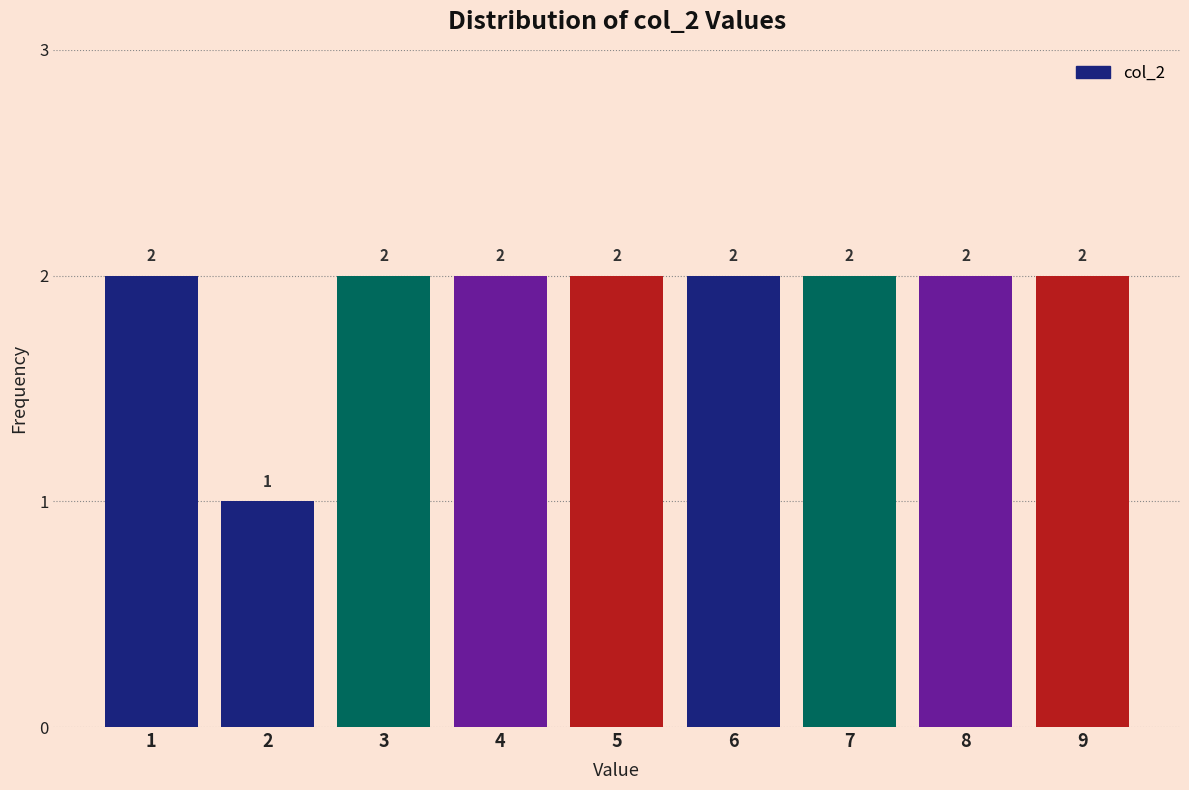

Reading right to left, list all the values displayed in this chart.

9=2	8=2	7=2	6=2	5=2	4=2	3=2	2=1	1=2